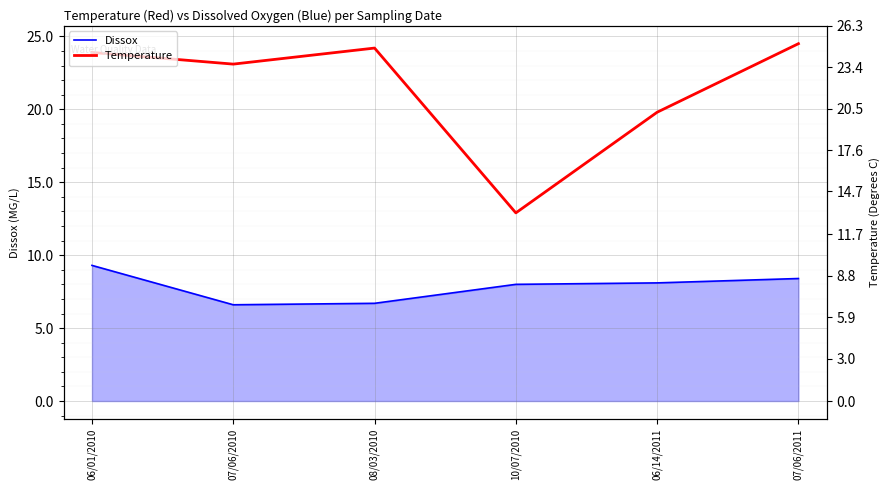

What is the difference between the highest and lowest values at 06/14/2011?

11.7